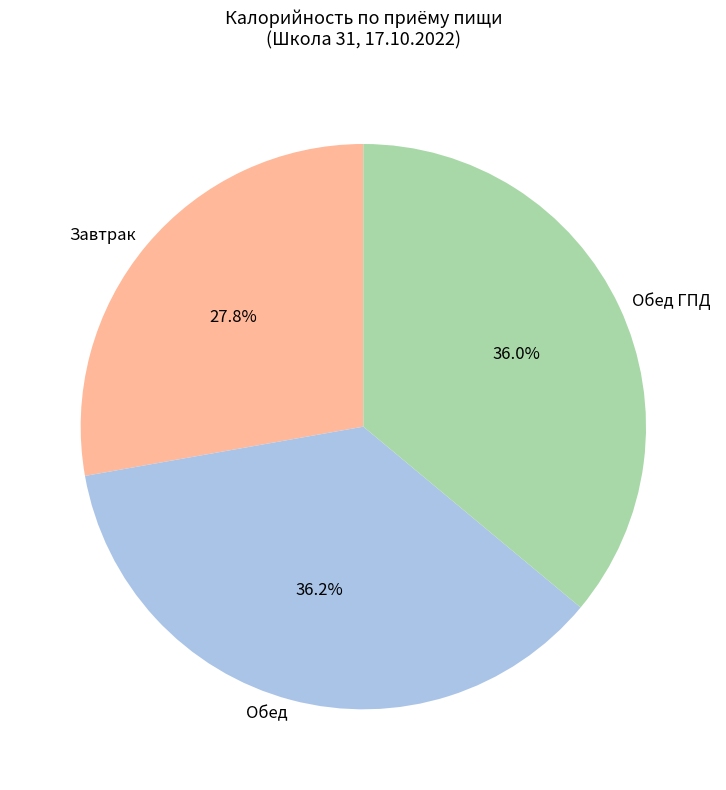

Between Завтрак and Обед, which is larger?

Обед